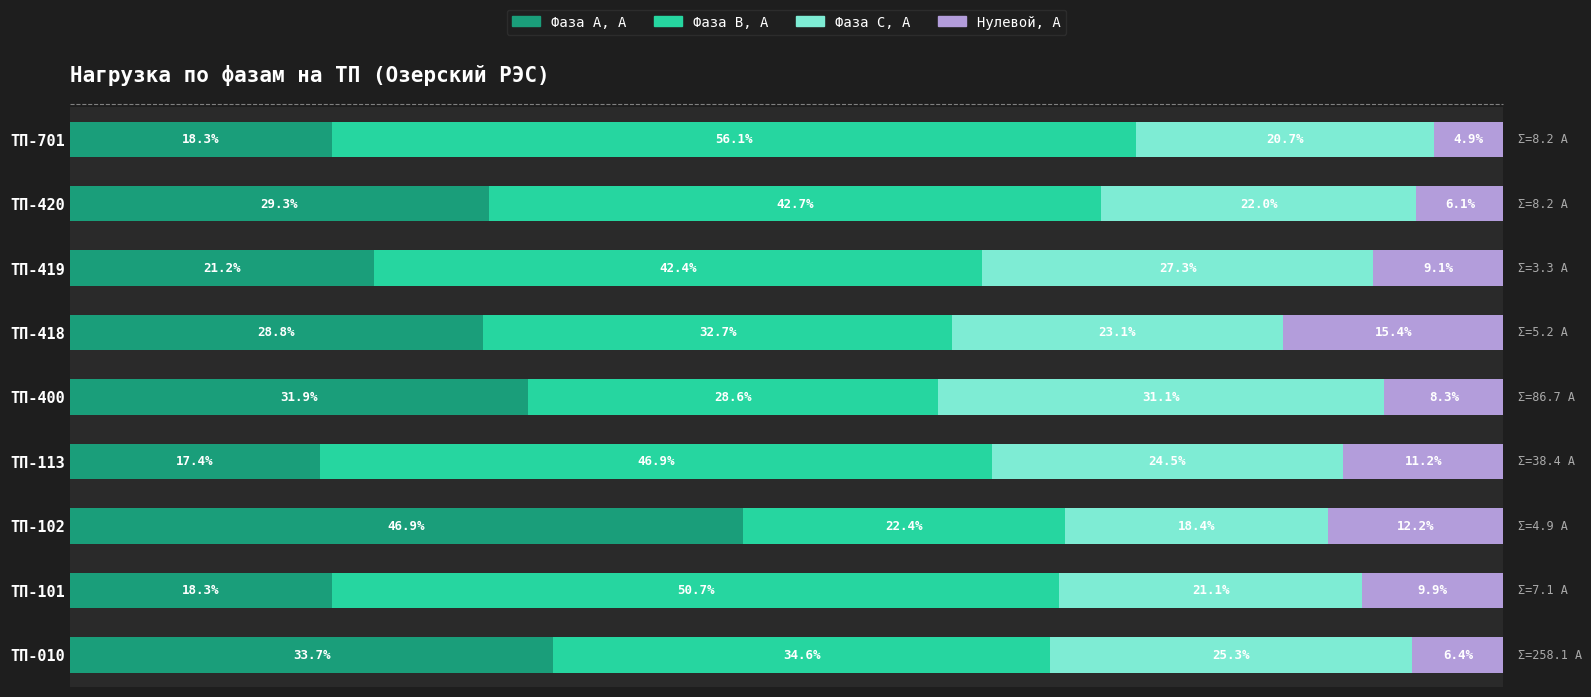

Where is Фаза А, А nearest to the value 32?

ТП-400